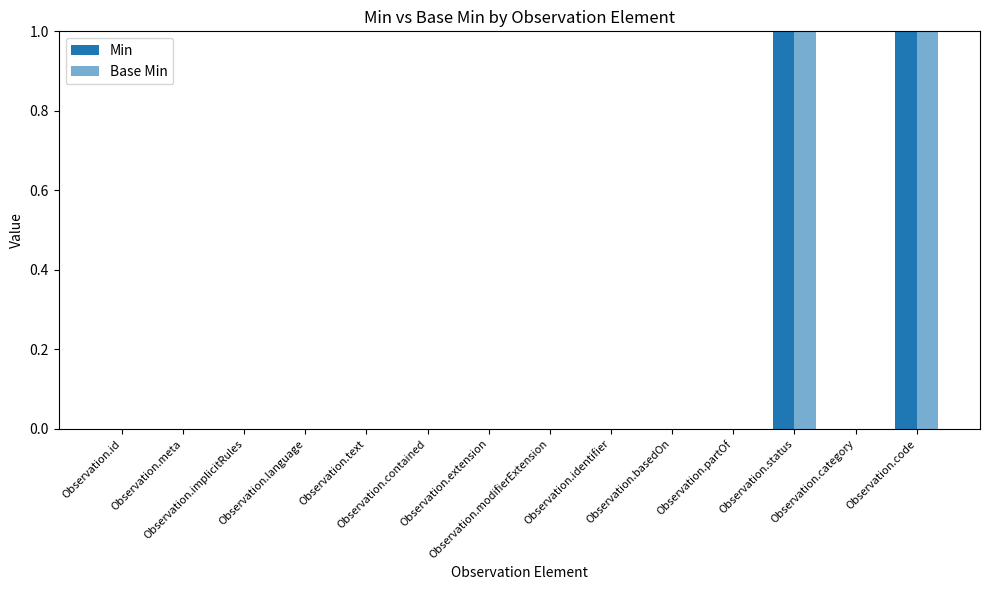

Rank the categories by Min value from highest to lowest.

Observation.status, Observation.code, Observation.id, Observation.meta, Observation.implicitRules, Observation.language, Observation.text, Observation.contained, Observation.extension, Observation.modifierExtension, Observation.identifier, Observation.basedOn, Observation.partOf, Observation.category